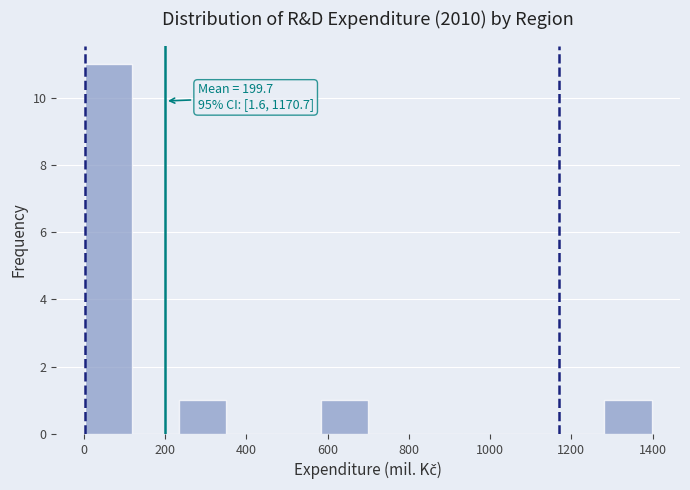

Over which range of the x-axis is the bar tallest?

0 to 120